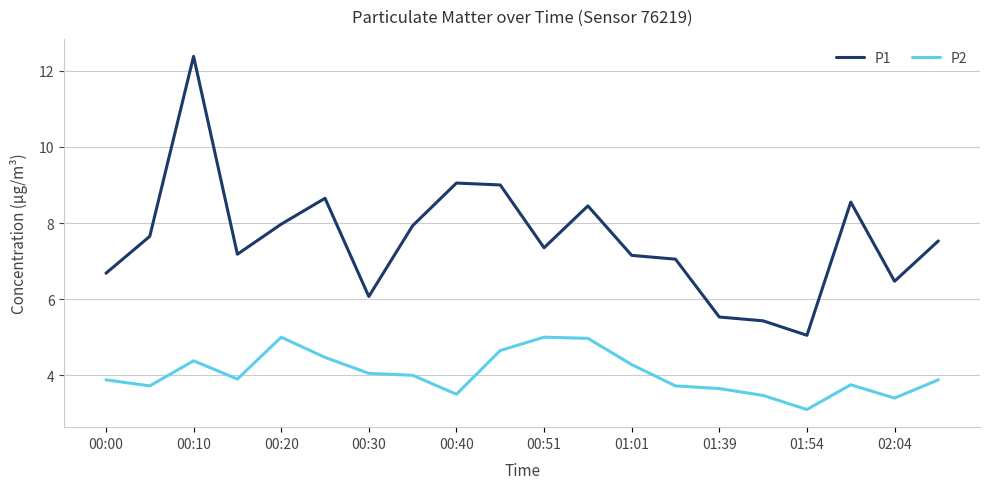

Is this an area chart (filled region under the line)?

No